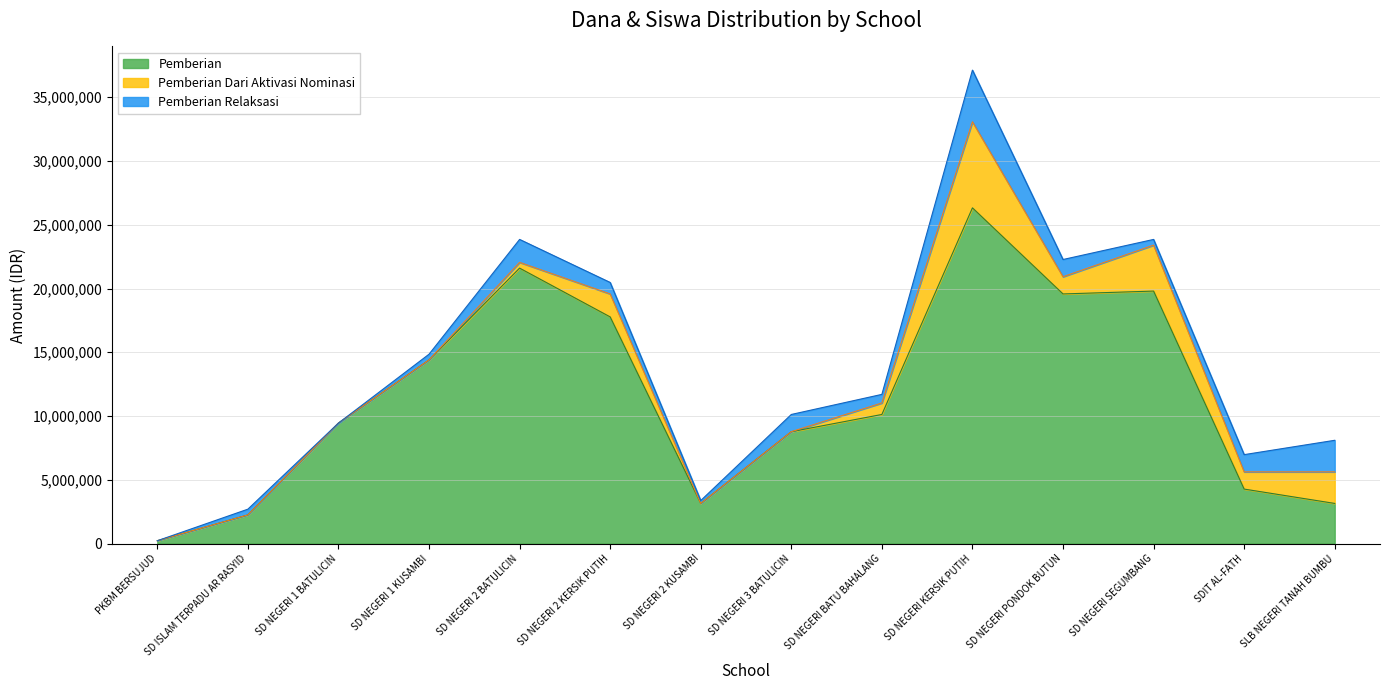

True or false: Siswa Disalurkan has more than 0 interior local peaks.

True